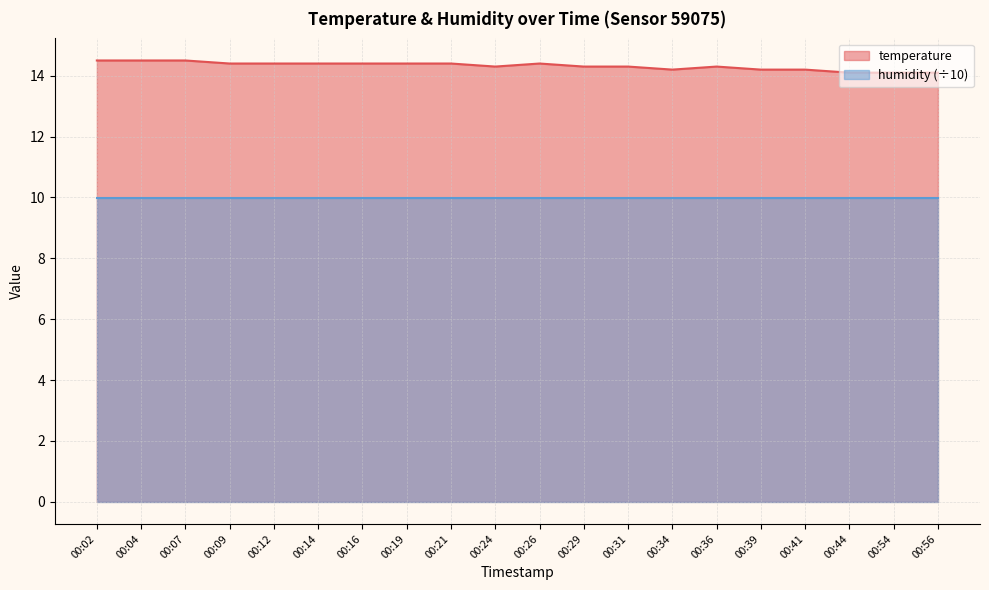

Reading left to right, what are all the values shown in this chart?

00:02=14.5	00:04=14.5	00:07=14.5	00:09=14.4	00:12=14.4	00:14=14.4	00:16=14.4	00:19=14.4	00:21=14.4	00:24=14.3	00:26=14.4	00:29=14.3	00:31=14.3	00:34=14.2	00:36=14.3	00:39=14.2	00:41=14.2	00:44=14.1	00:54=14.1	00:56=14.1